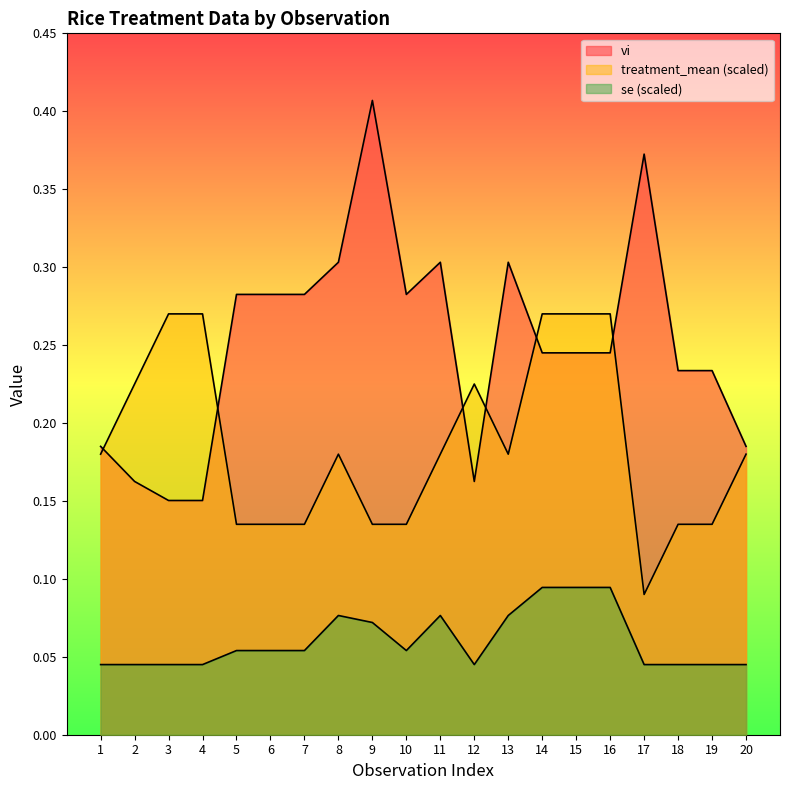

The value of vi at 5 is 0.4. True or false?

False